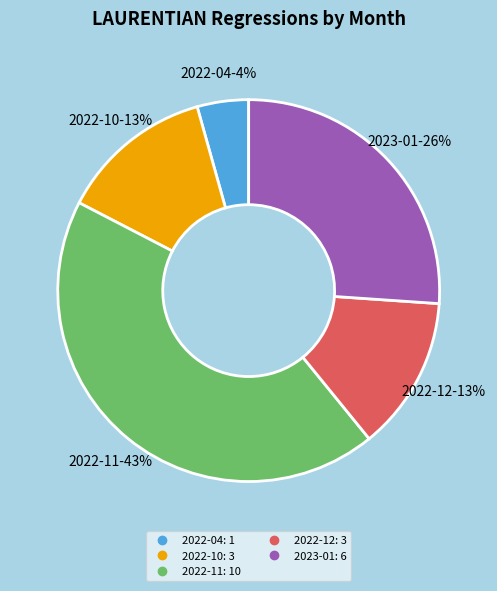

How many slices are in this pie chart?

5